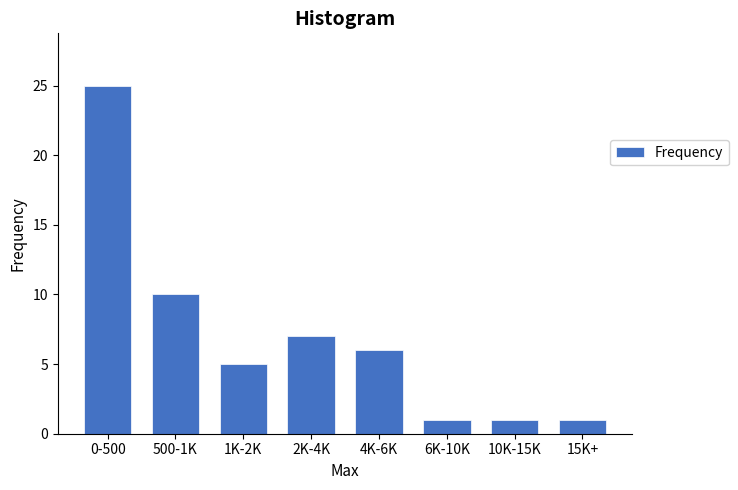

Reading left to right, transcribe all the data shown in this chart.

0-500=25	500-1K=10	1K-2K=5	2K-4K=7	4K-6K=6	6K-10K=1	10K-15K=1	15K+=1